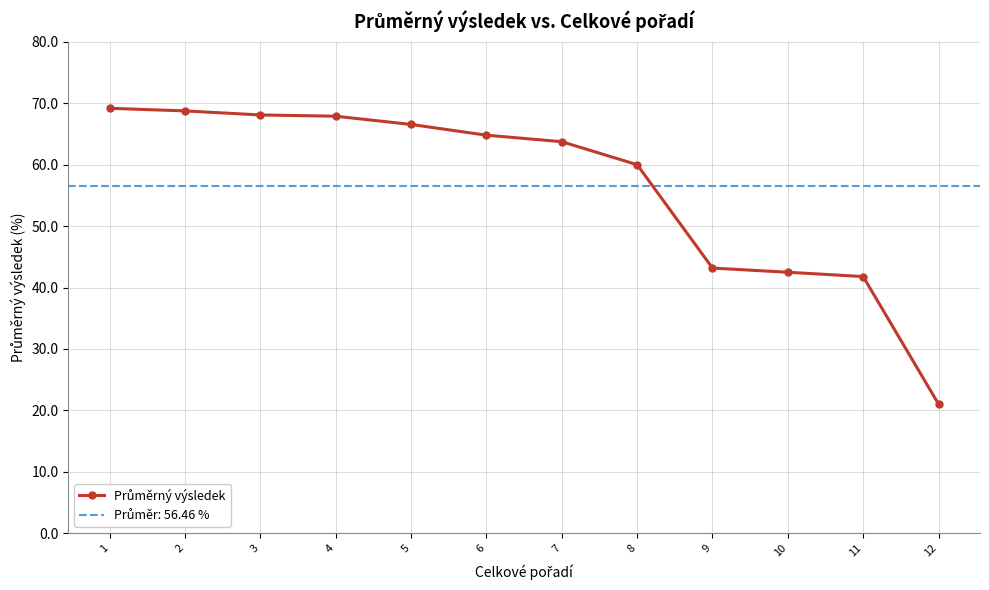

At which label does the data first exceed 64?

1